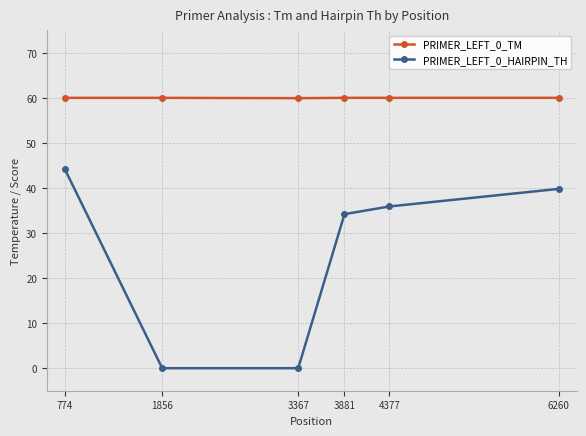

What is the spread (max minus min) of values at 3881?

25.8